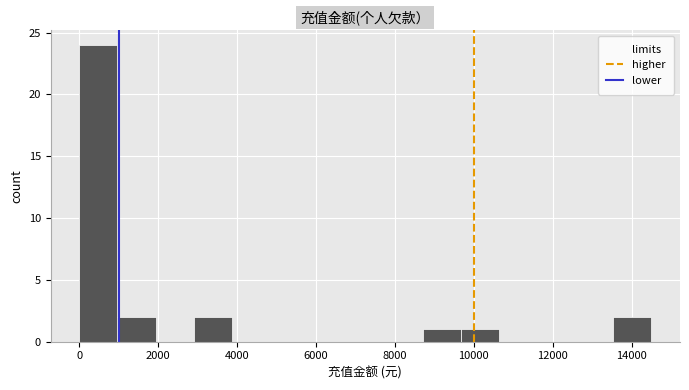

How tall is the bar that spans 8800 to 9600 on the x-axis? Neither the bar edges nor the heights are printed on the chart, so give them approximately, as read against the axes.

1